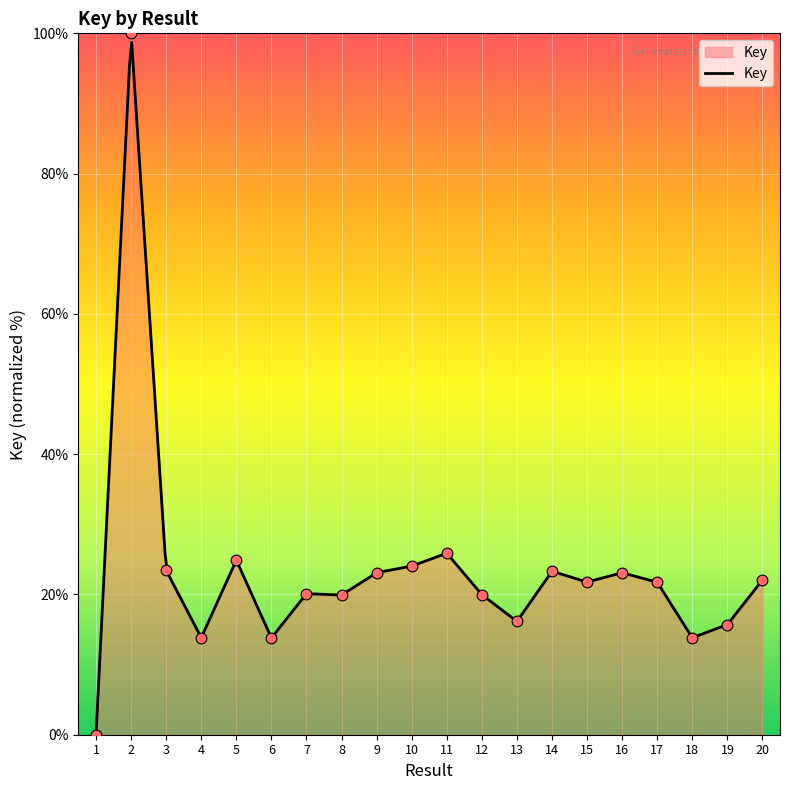

What is the ratio of the value at 6 to the value at 17?

0.6